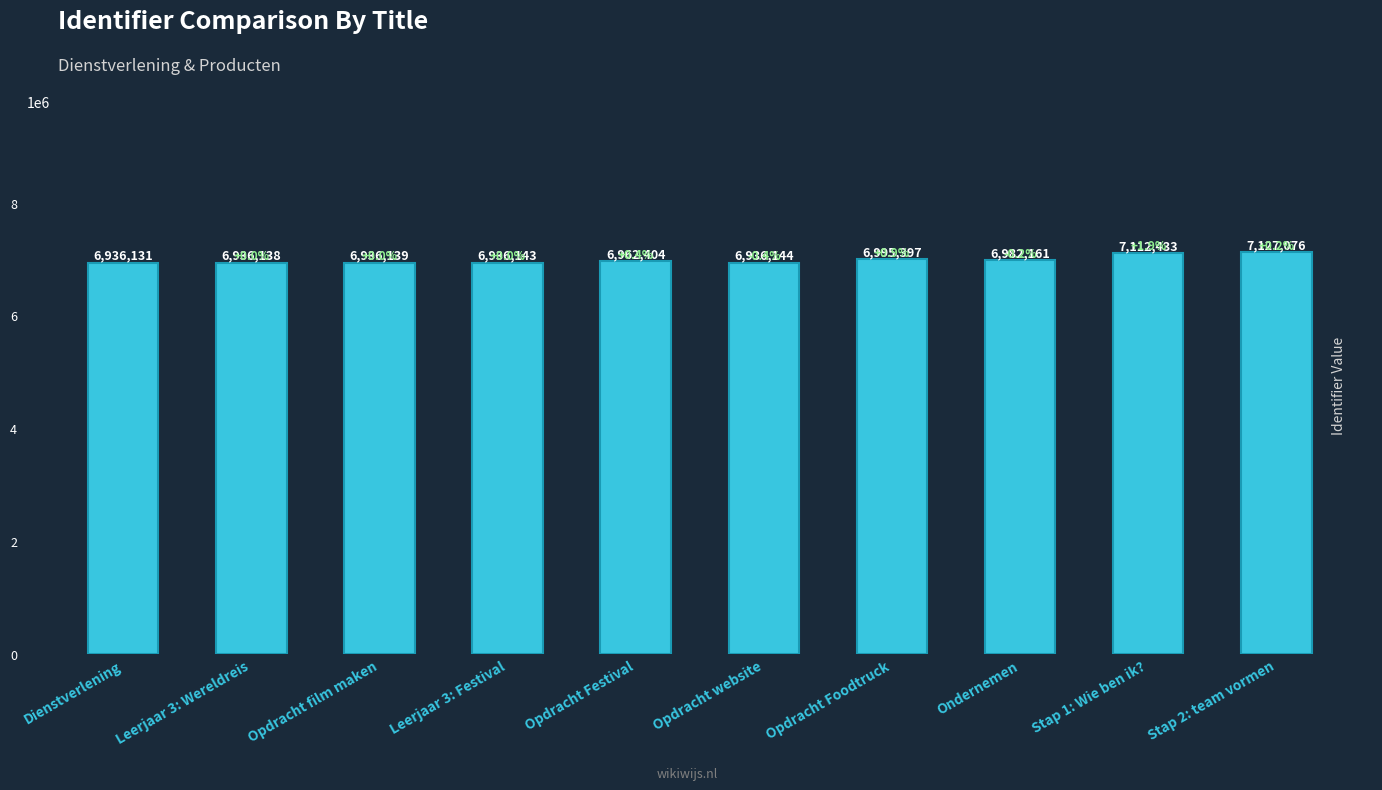

List the labels in order of value, largest first.

Stap 2: team vormen, Stap 1: Wie ben ik?, Opdracht Foodtruck, Ondernemen, Opdracht Festival, Opdracht website, Leerjaar 3: Festival, Opdracht film maken, Leerjaar 3: Wereldreis, Dienstverlening